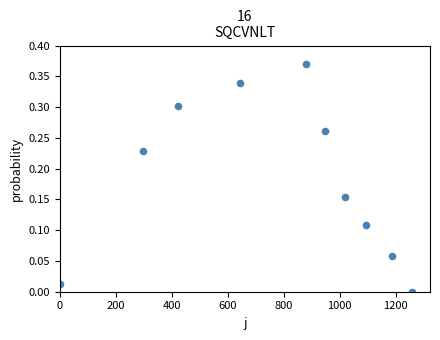

What is the average X value?

775.0